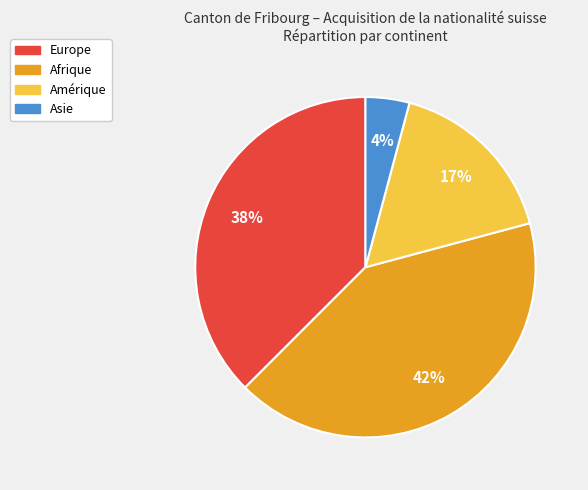

Which slice is the largest?

Afrique